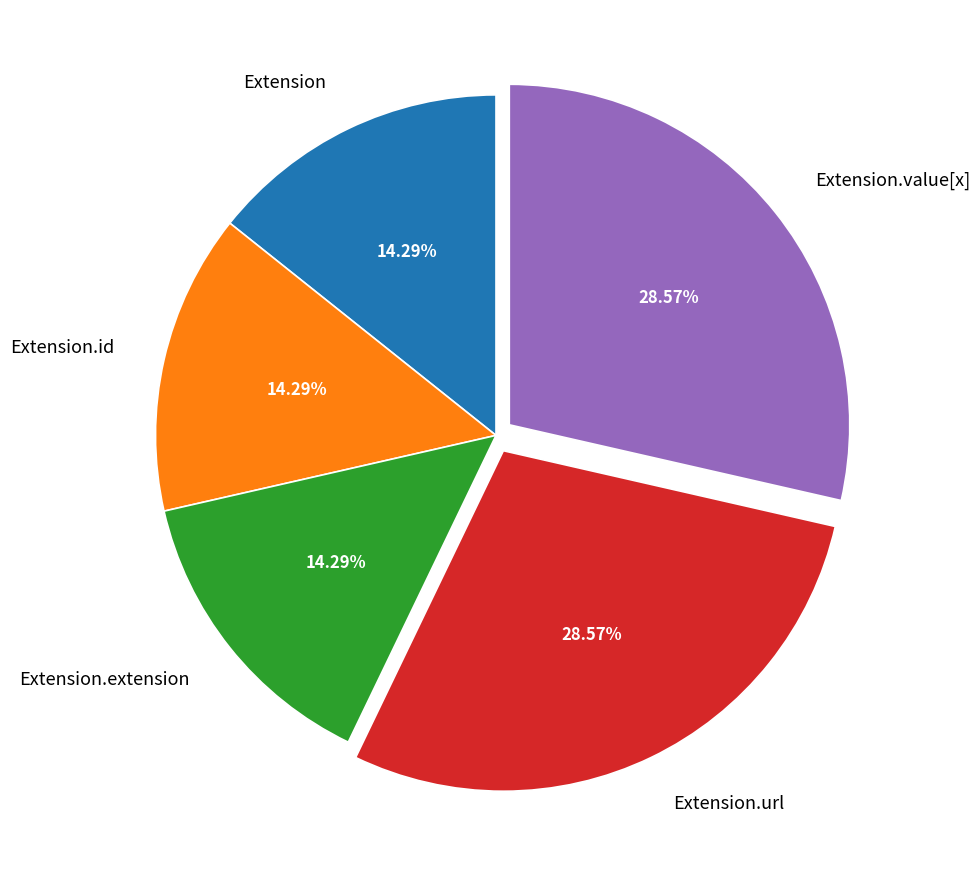

To the nearest percent, what percentage of the pie is Extension.url?

29%